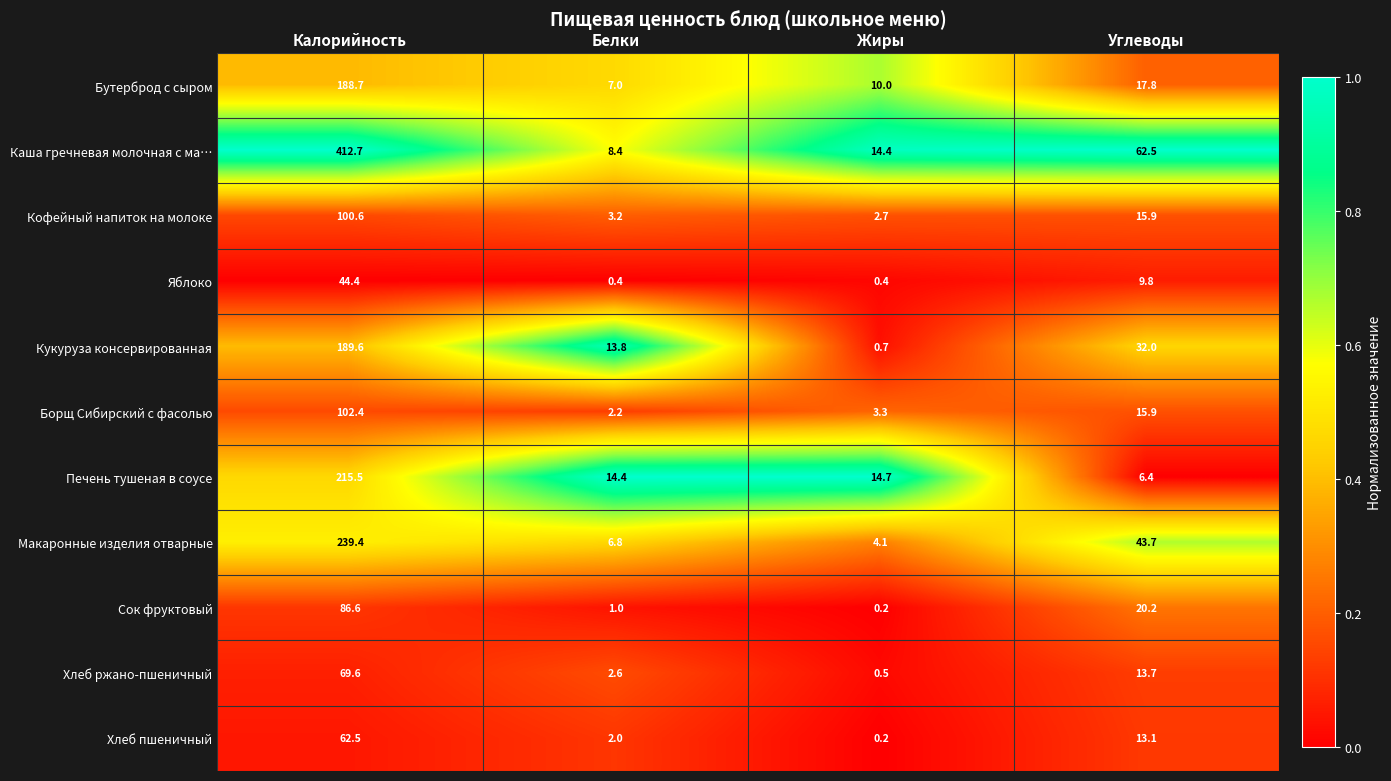

What is the total value across all series at Калорийность?

1712.0